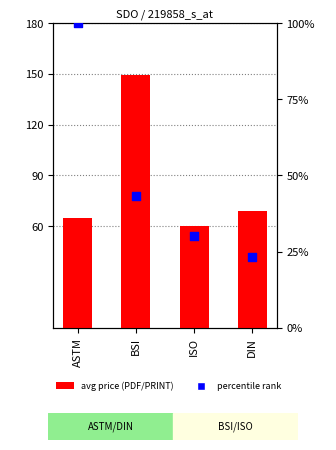

Which series has the largest total across all categories?

avg price